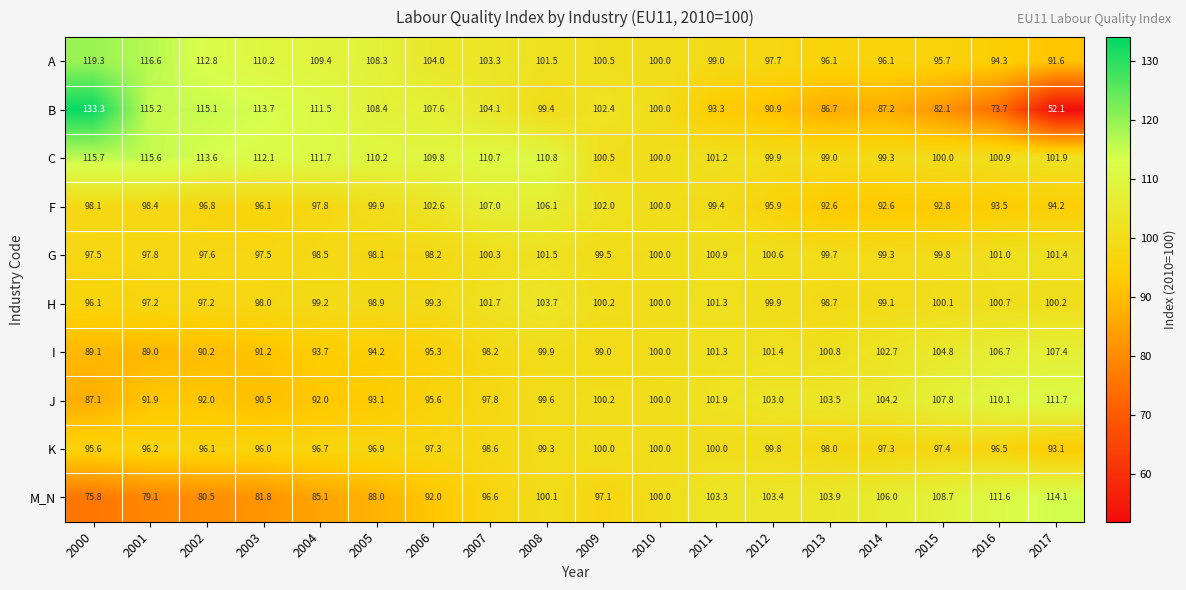

Between 2002 and 2014, which series saw the biggest shift?

B